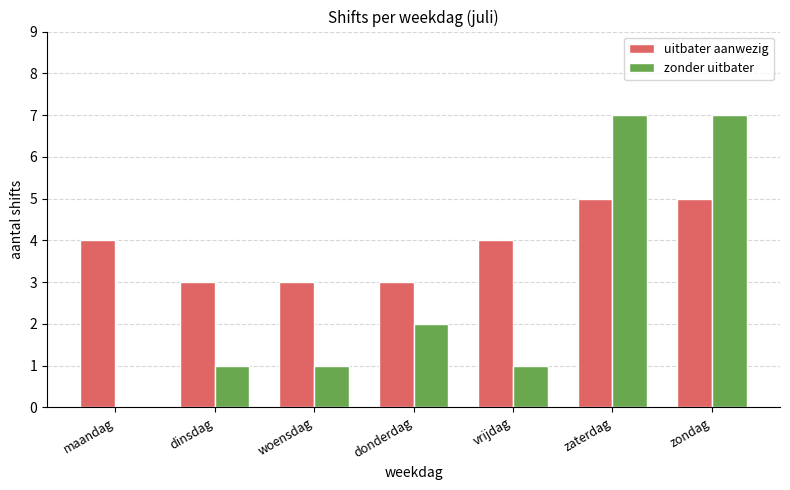

Which series changed the most between vrijdag and zaterdag?

zonder uitbater